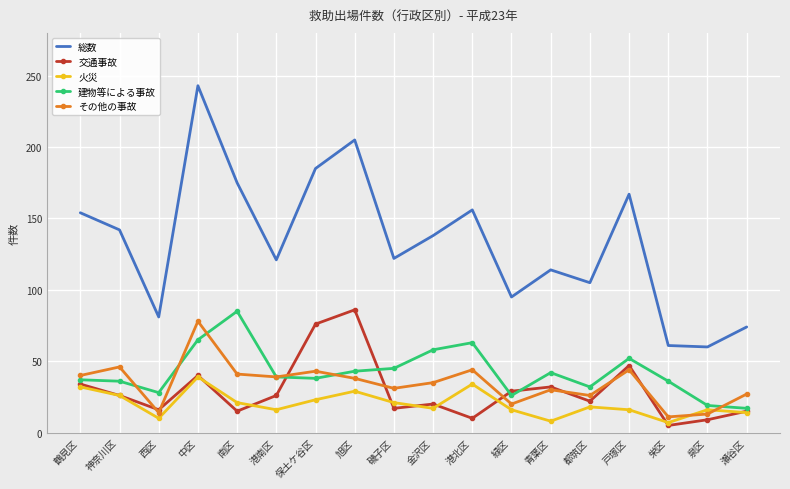

Is it true that 建物等による事故 equals 42 at 青葉区?

True